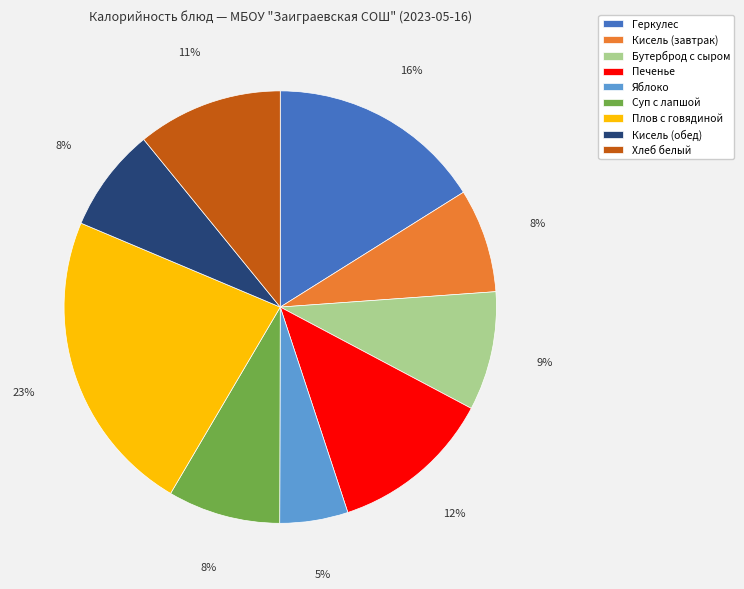

To the nearest percent, what is the difference between the largest and smallest slice percentages?

18%